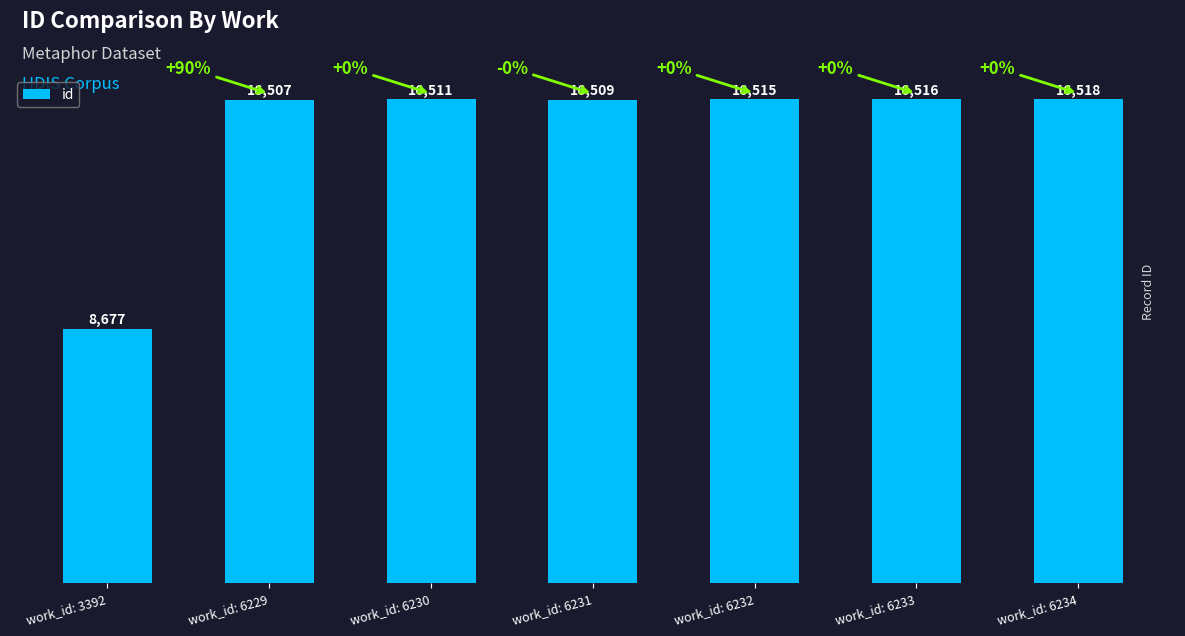

Does the chart contain stacked bars?

No